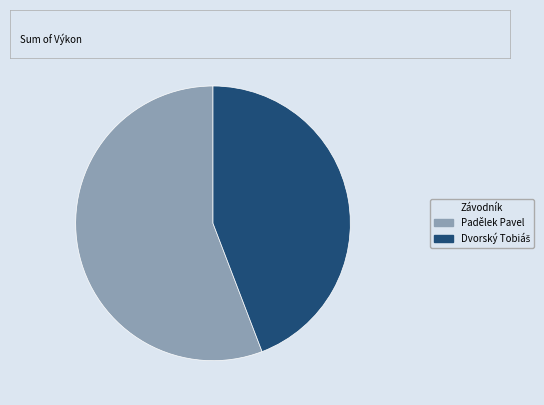

Is Padělek Pavel the majority of the pie?

Yes